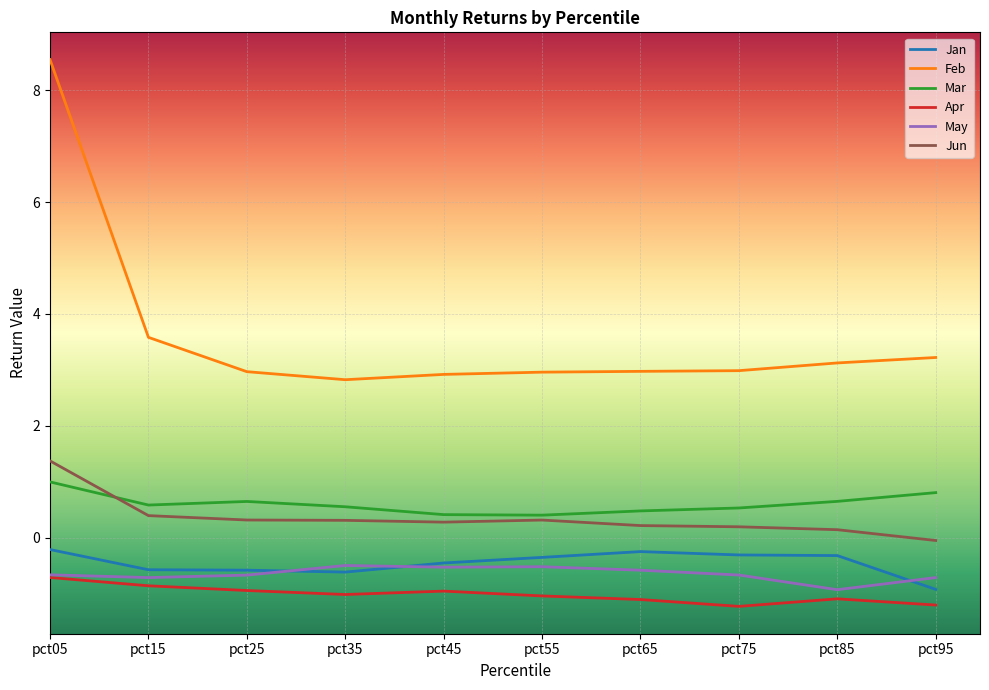

How many positive values does the Jun series have?

9